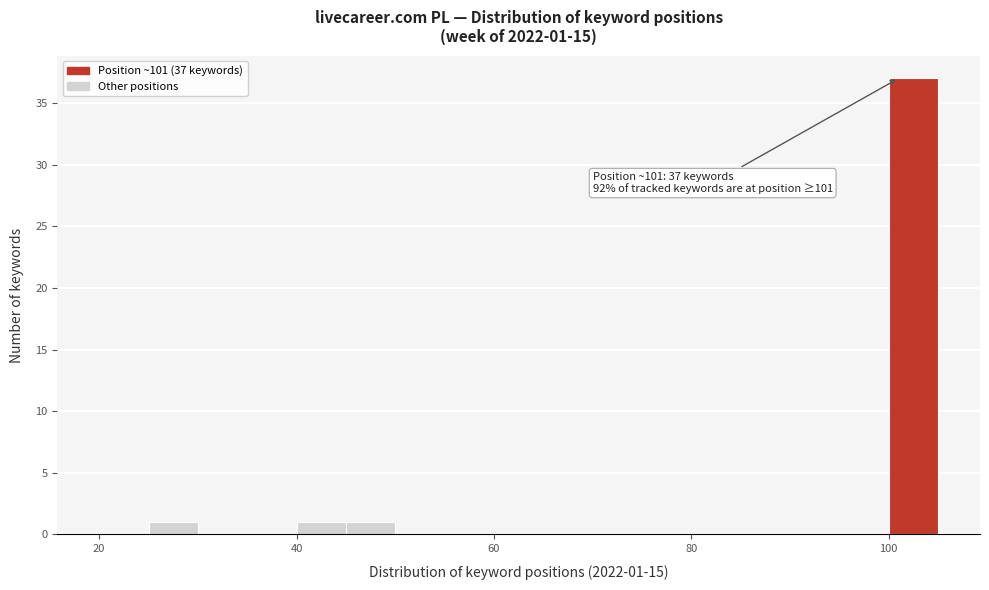

Read against the x-axis, roughly where is the centre of the tallest bar?

102